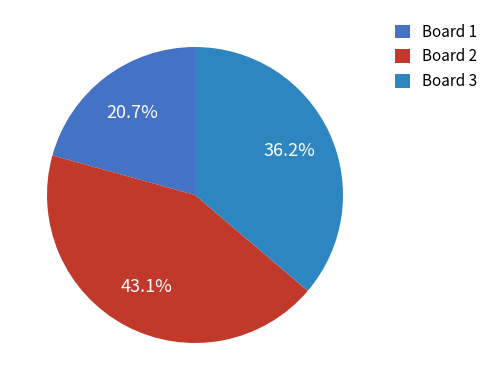

To the nearest percent, what percentage of the pie is Board 2?

43%